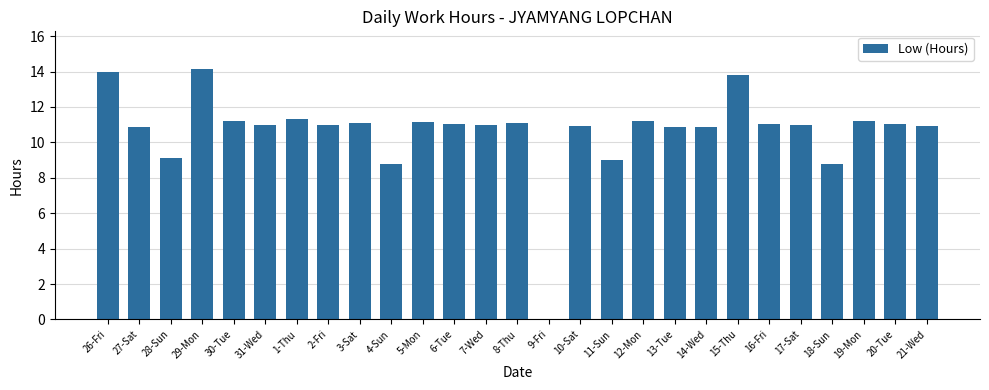

What is the sum of the values at 5-Mon and 4-Sun?

19.9